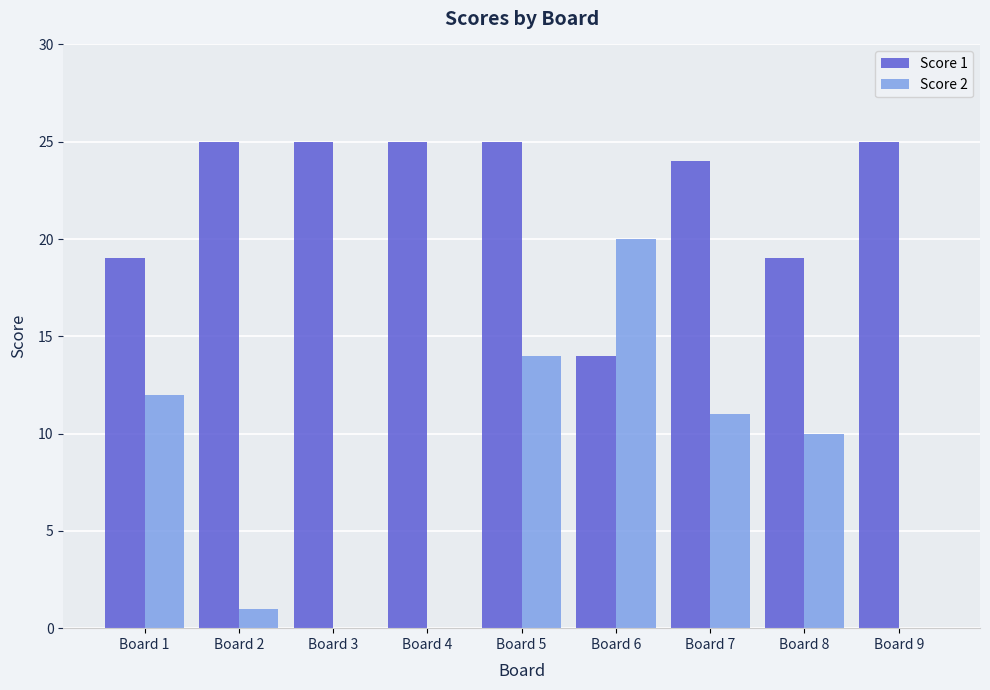

How many data points does each series have?

9